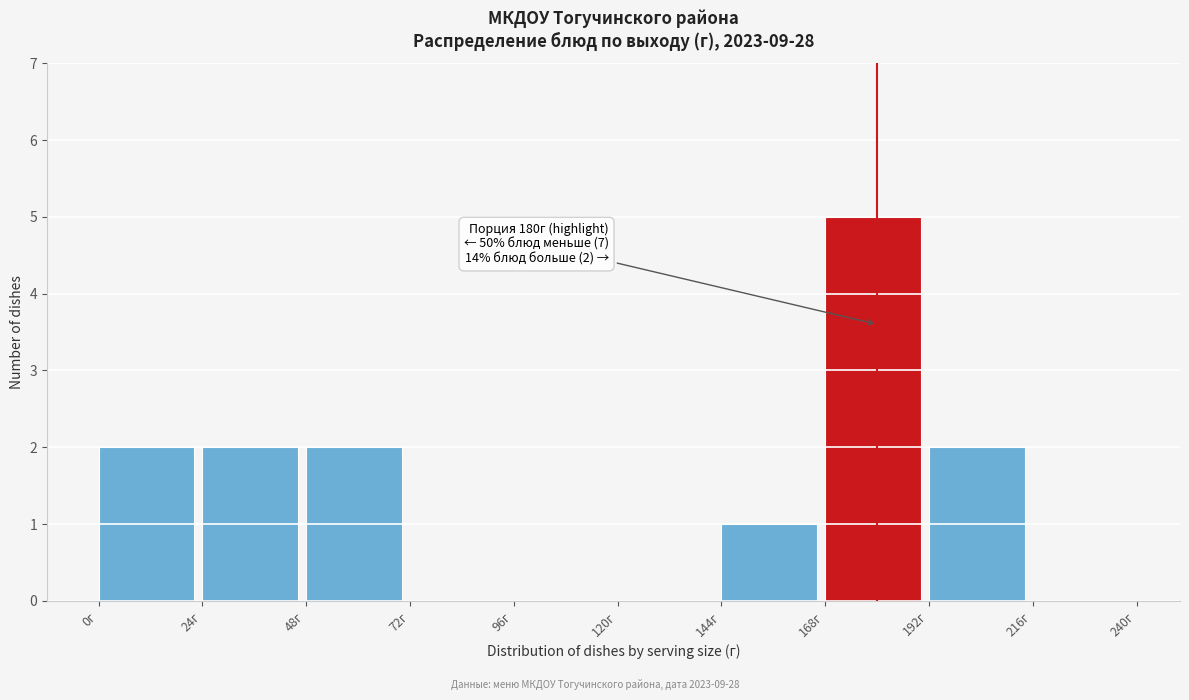

Over which range of the x-axis is the bar tallest?

168 to 192